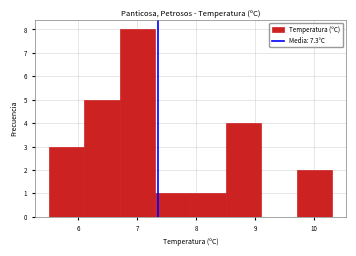

How tall is the bar that spans 9.7 to 10.3 on the x-axis? The values are not printed on the chart, so give them approximately, as read against the axis.

2